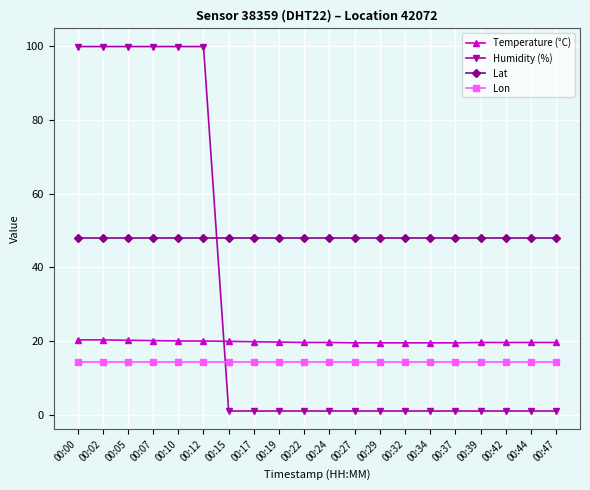

Which series has the largest range (max minus min)?

Humidity (%)